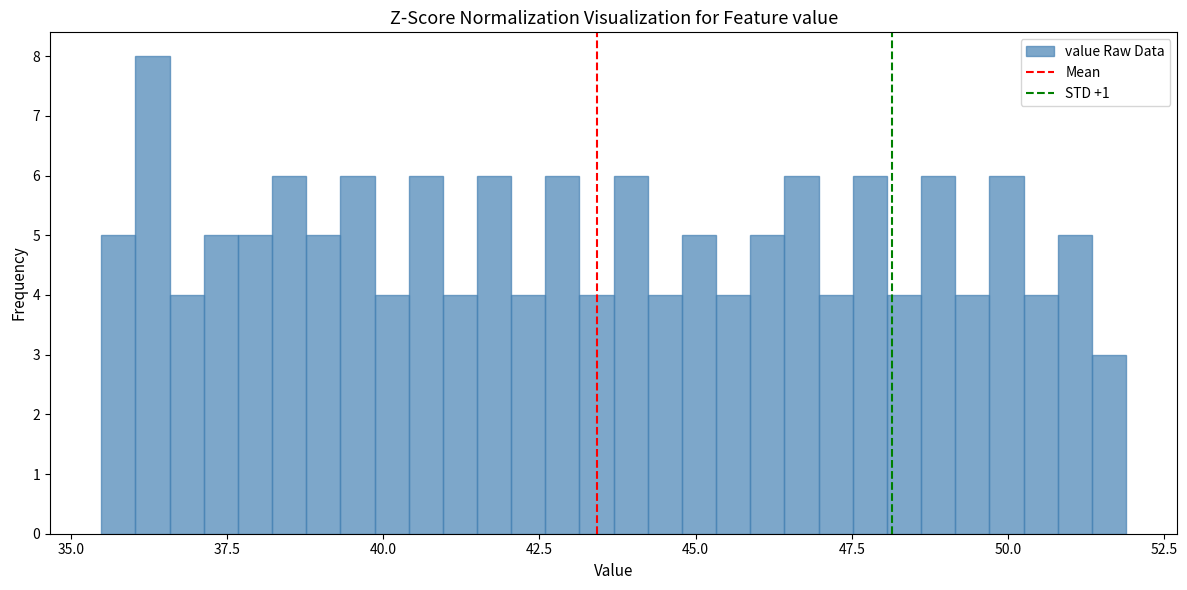

Around what value on the x-axis is the tallest bar? Give the approximate position of its centre, as read against the axis.

36.5